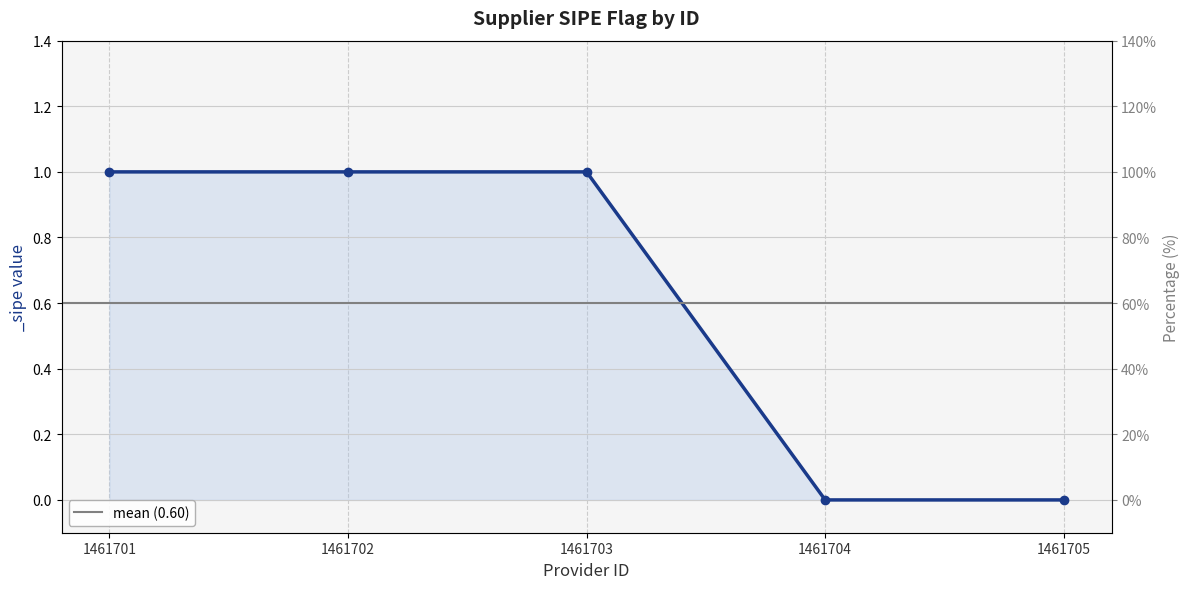

Which label corresponds to the smallest value in the chart?

1461704